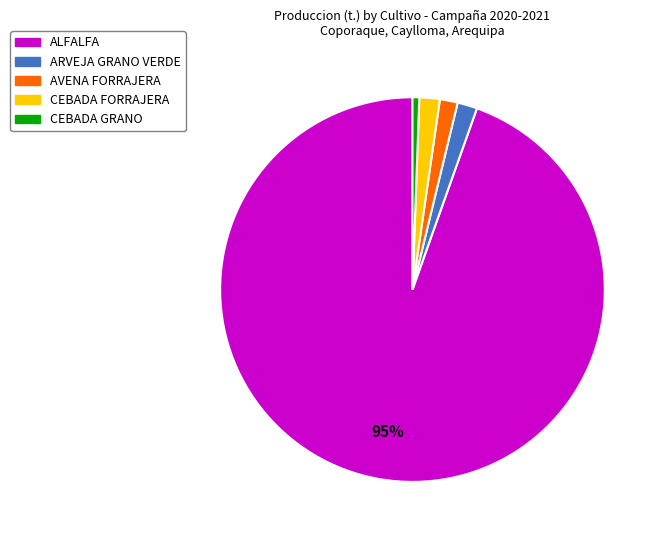

Is there any slice that represents more than half of the pie?

Yes